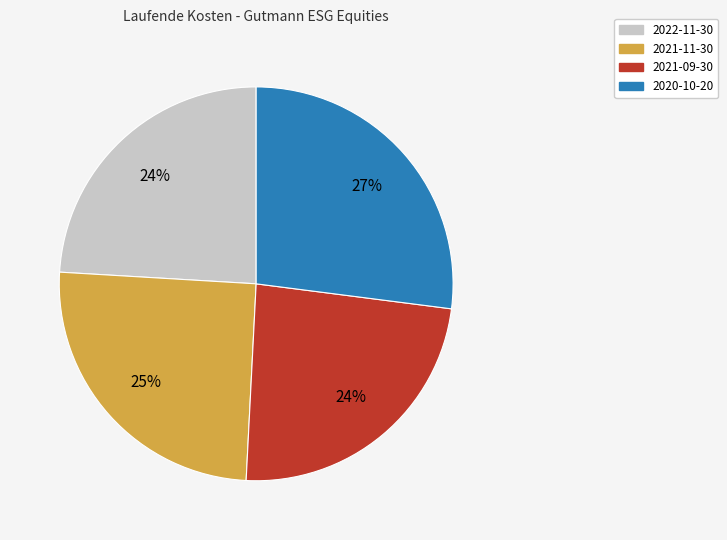

Which category has the biggest portion of the pie?

2020-10-20